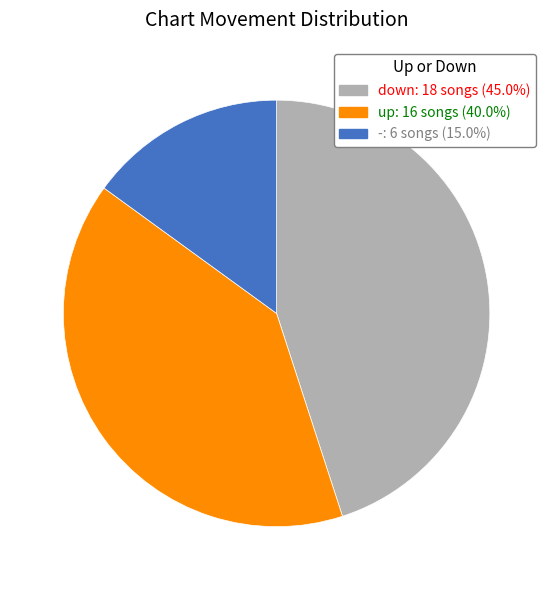

Is the sum of up and down greater than half?

Yes